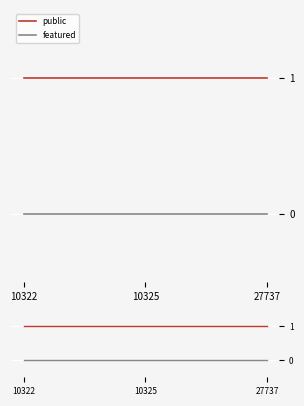

Reading left to right, list all the values displayed in this chart.

public: 10322=1	10325=1	27737=1
featured: 10322=0	10325=0	27737=0